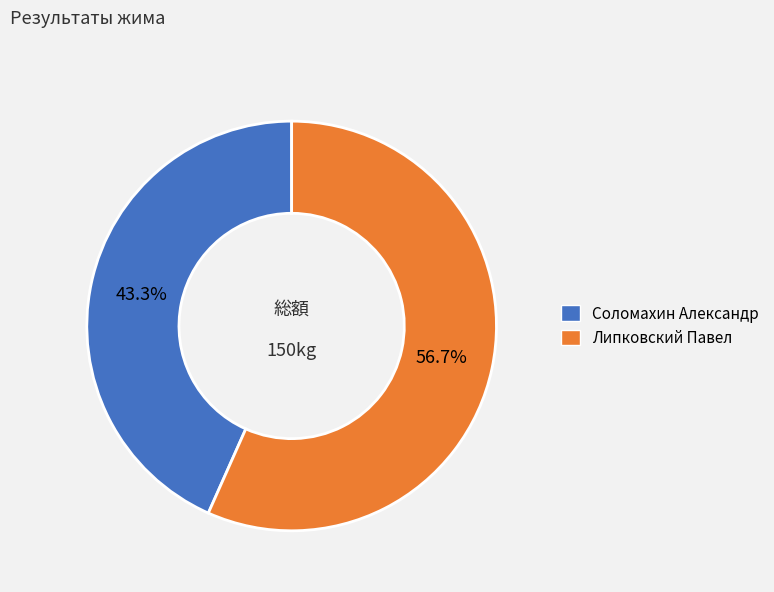

Which slice is the largest?

Липковский Павел